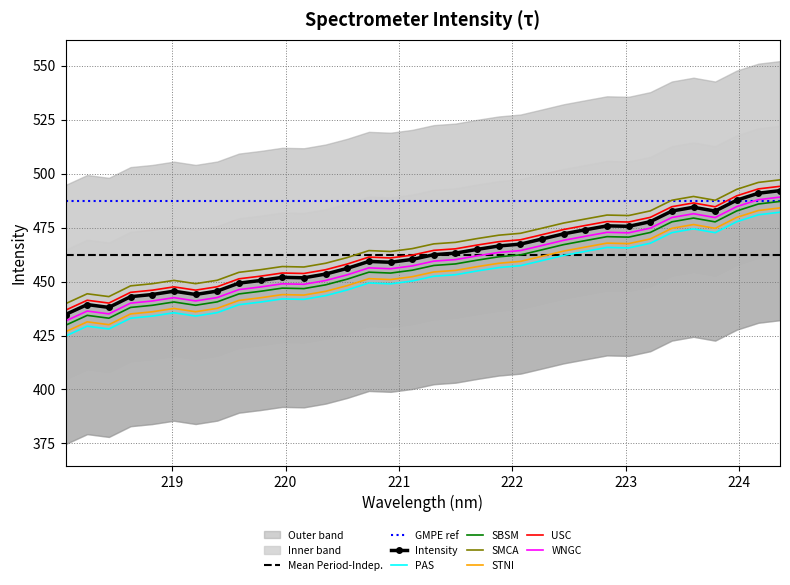

What is the lowest value of the y series?

424.7